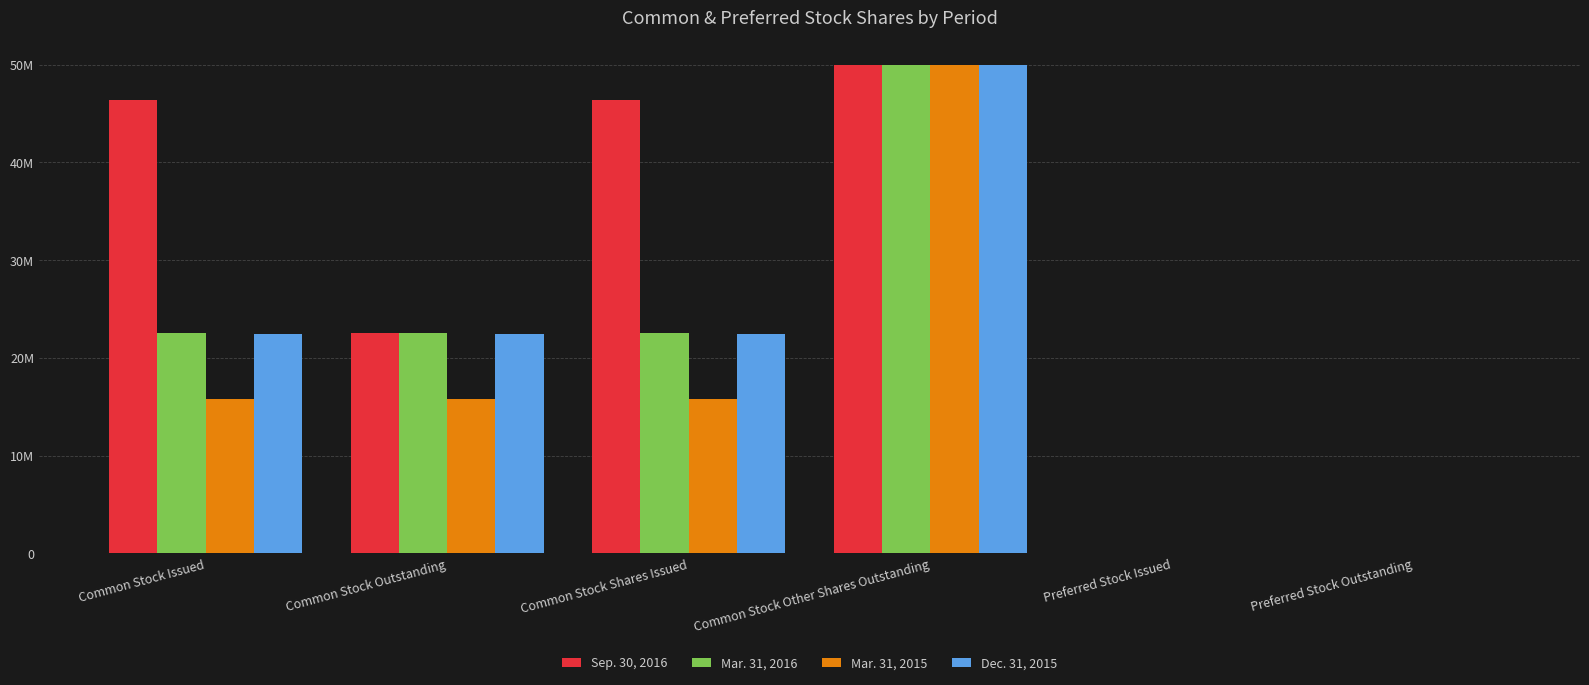

Are the bars horizontal?

No